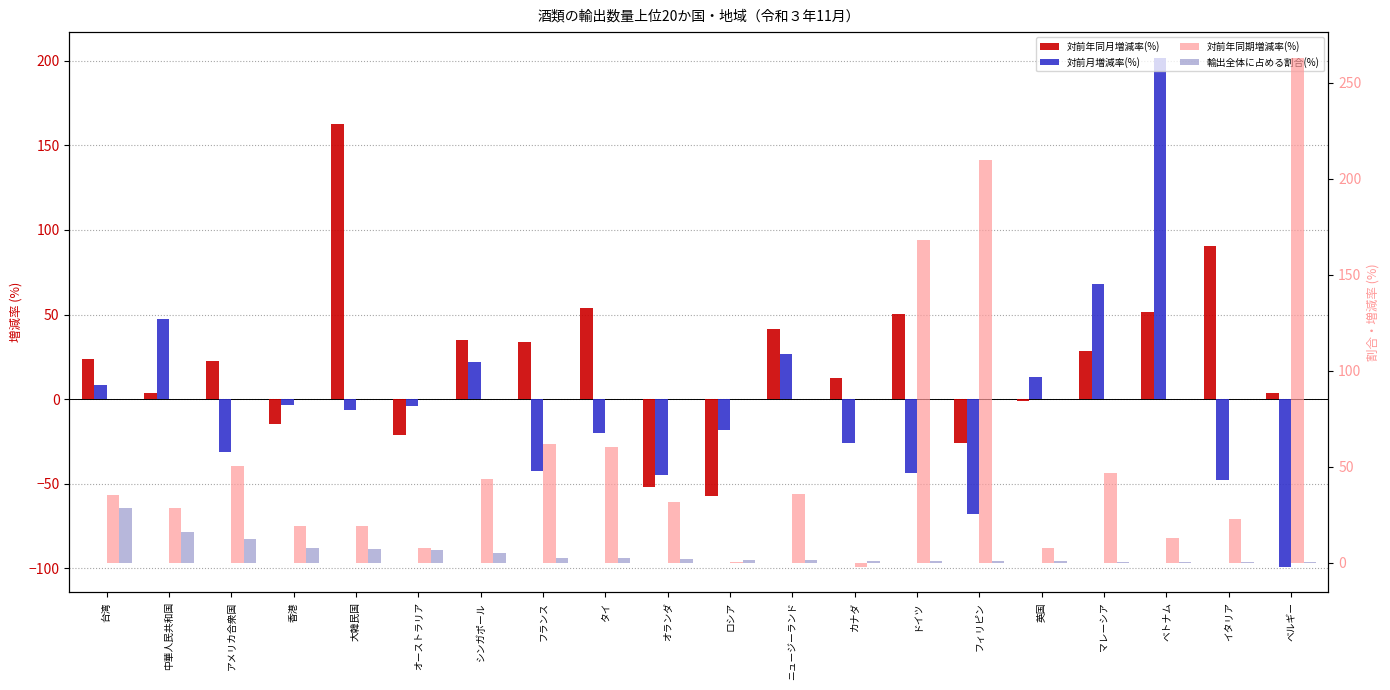

How many bars are there in each group?

4